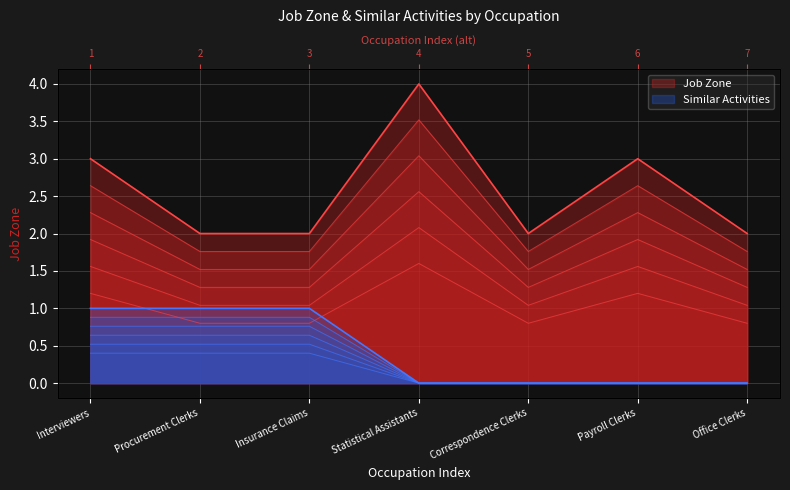

Between Procurement Clerks and Insurance Claims, which is larger?

Procurement Clerks